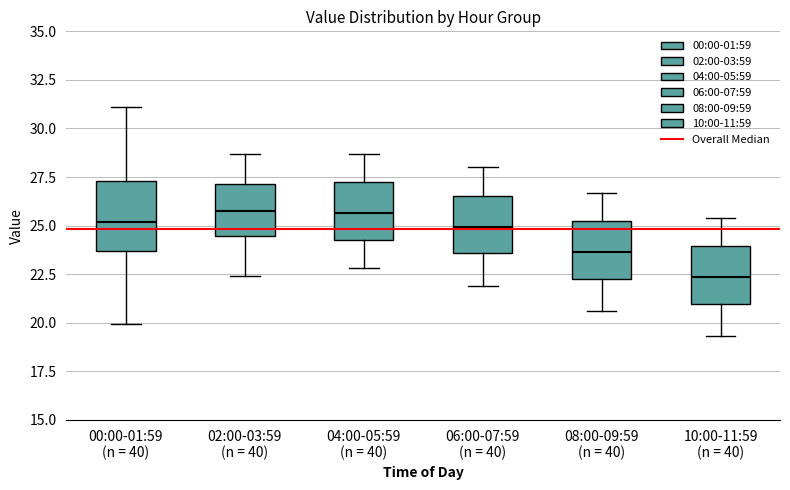

Reading left to right, read every box against the y-axis: the position of its median line, the range the box covers, and the ends of its whiskers. The values are not printed on the chart, so give them approximately, as read against the axis.

00:00-01:59 (n = 40): median 25.0, box 23.5 to 27.5, whiskers 20.0 to 31.0
02:00-03:59 (n = 40): median 26.0, box 24.5 to 27.0, whiskers 22.5 to 28.5
04:00-05:59 (n = 40): median 25.5, box 24.5 to 27.0, whiskers 23.0 to 28.5
06:00-07:59 (n = 40): median 25.0, box 23.5 to 26.5, whiskers 22.0 to 28.0
08:00-09:59 (n = 40): median 23.5, box 22.5 to 25.0, whiskers 20.5 to 26.5
10:00-11:59 (n = 40): median 22.5, box 21.0 to 24.0, whiskers 19.5 to 25.5